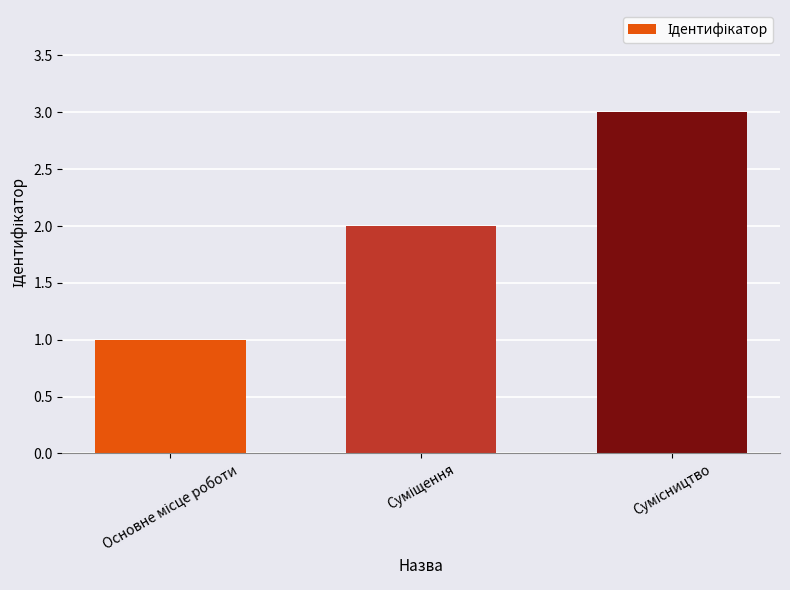

What is the sum of all values?

6